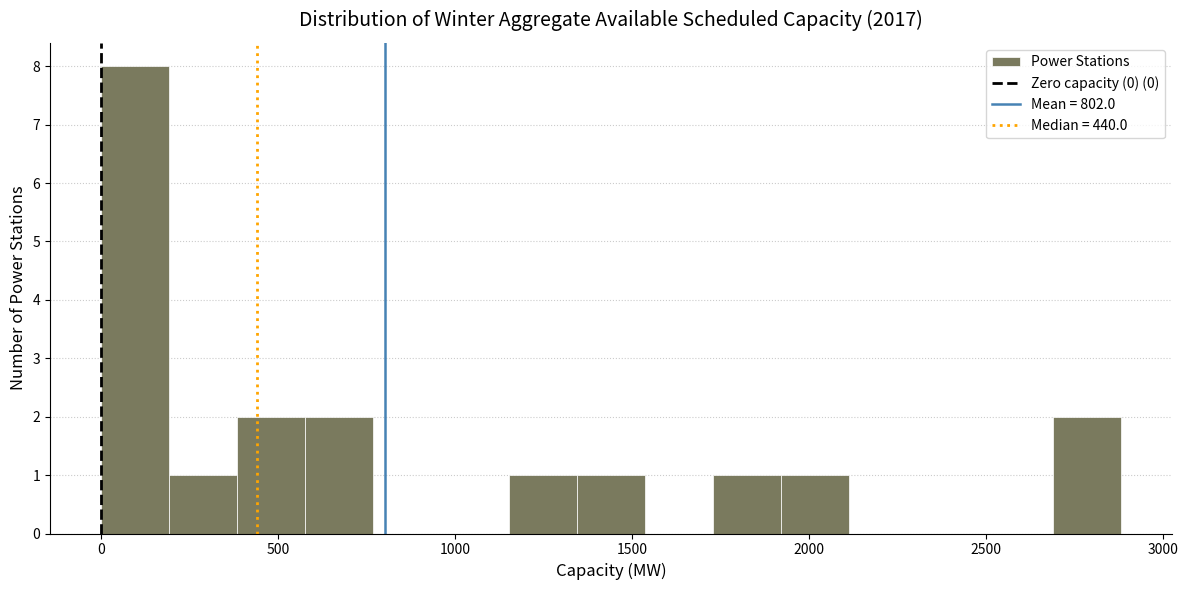

Around what value on the x-axis is the tallest bar? Give the approximate position of its centre, as read against the axis.

100